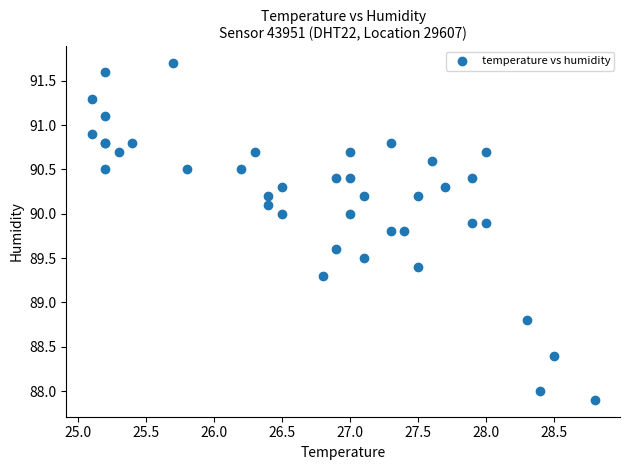

What Y value in the scatter plot is closest to 89?

88.8